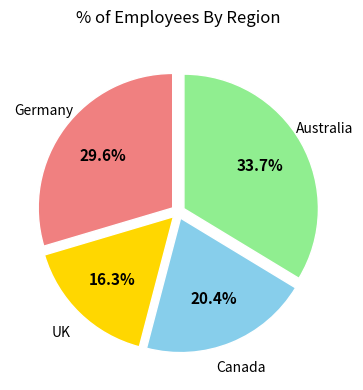

Does Germany represent more than half of the total?

No